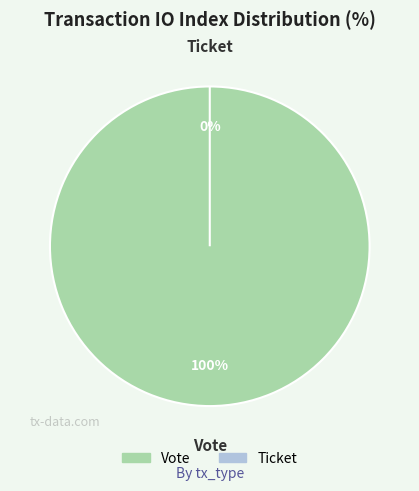

How many segments does this pie chart have?

2